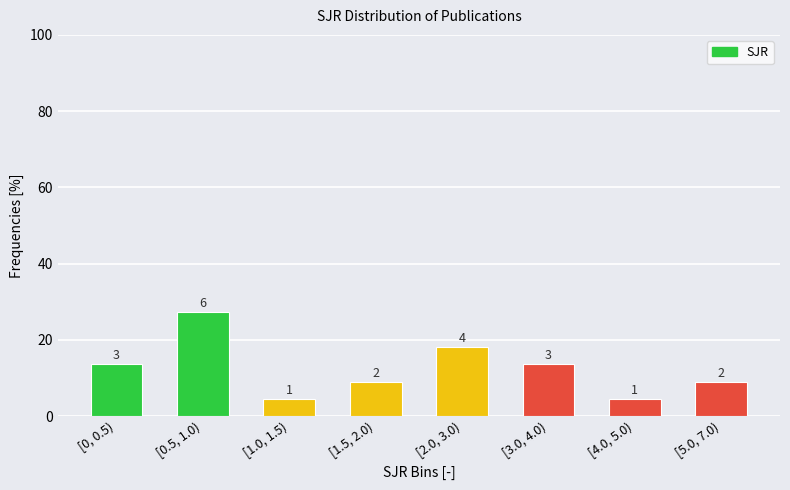

How many bars are there in total?

8